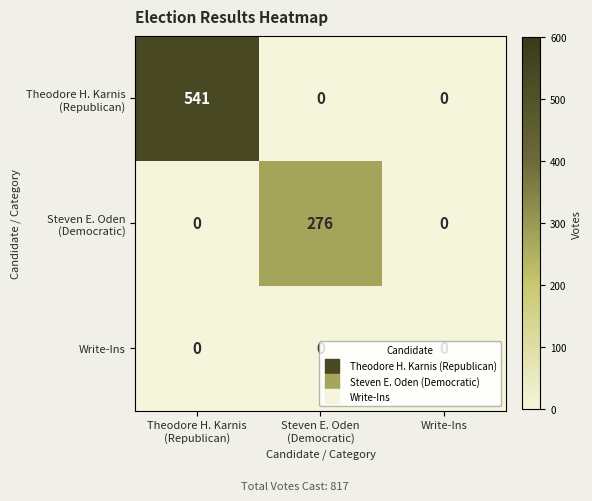

What is the greatest value displayed?

541